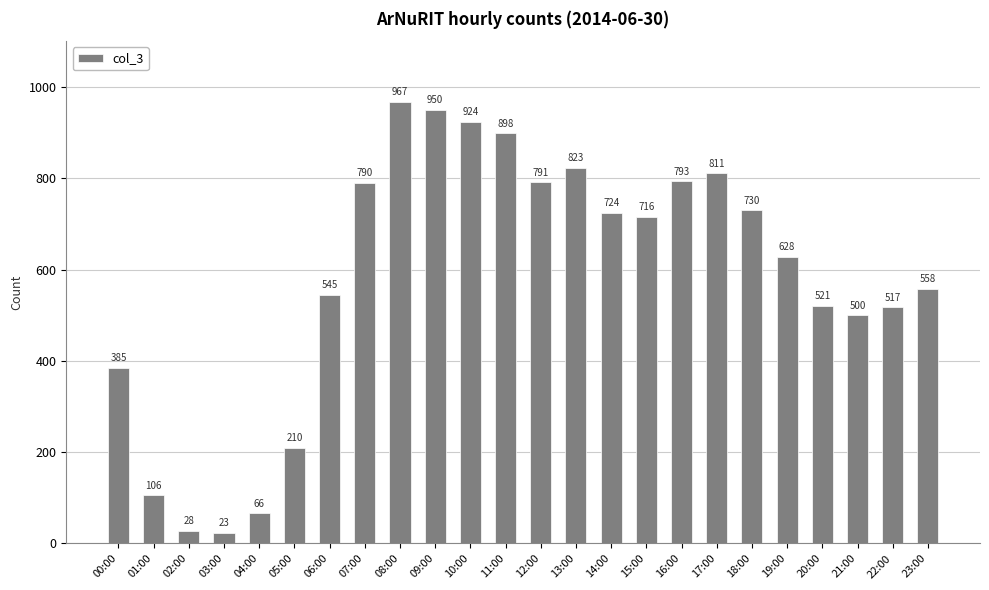

The value at 03:00 is 23. True or false?

True